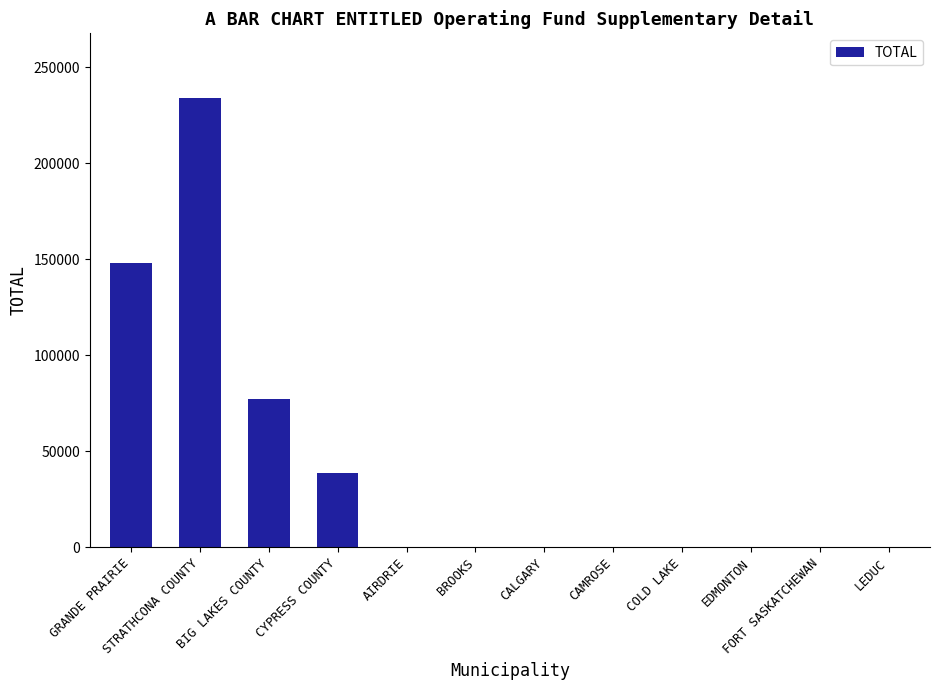

What is the sum of all values?

498280